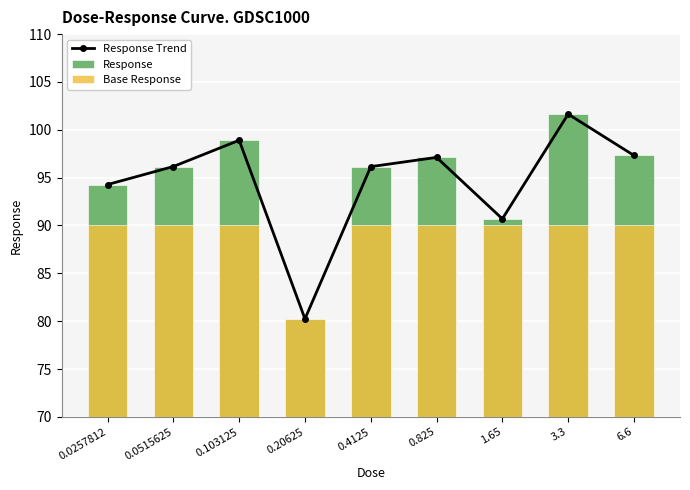

What position from the right is 1.65?

3